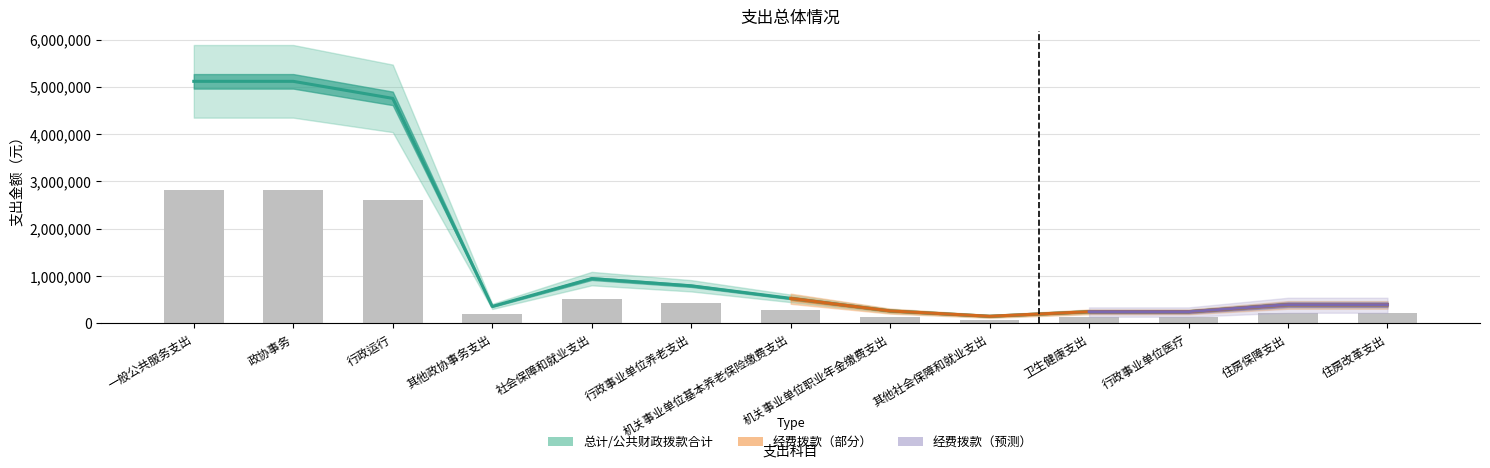

What is the total value across all series at 卫生健康支出?

385536.2